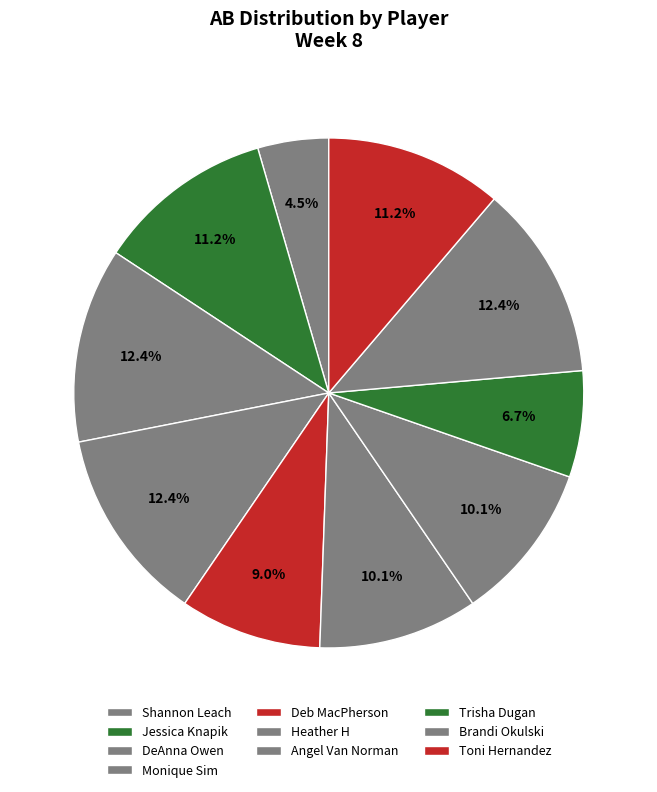

Do Jessica Knapik and DeAnna Owen together represent more than half of the pie?

No